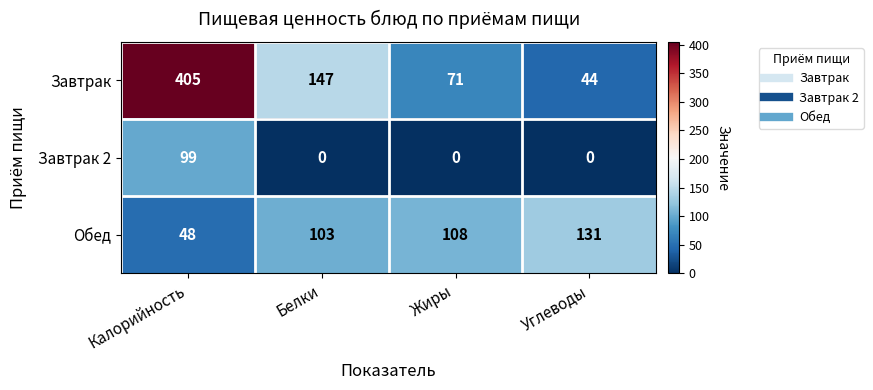

Which series changed the most between Белки and Жиры?

Завтрак